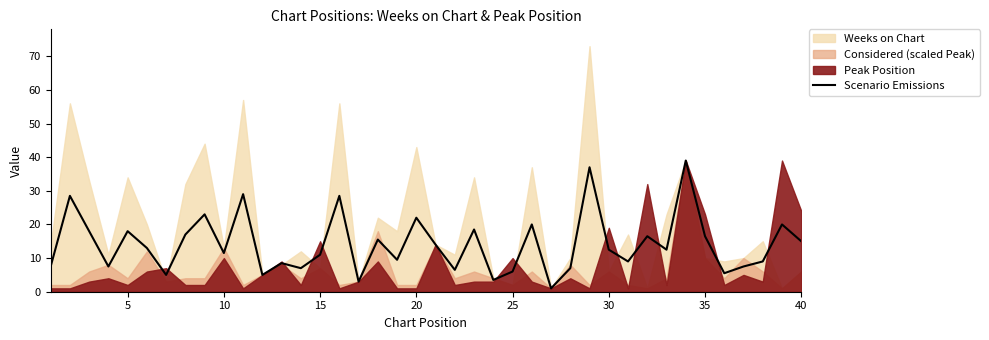

What is the maximum value for Scenario Emissions?

39.0